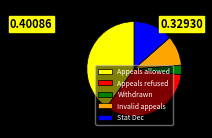

Does any single category account for the majority?

No